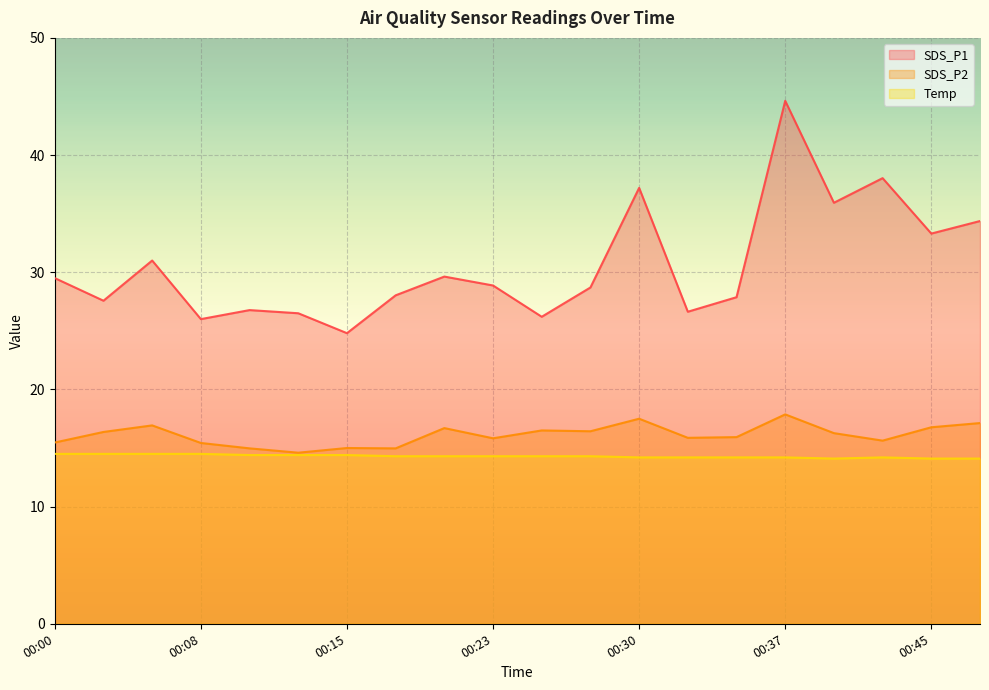

Which label corresponds to the smallest value in the chart?

00:40